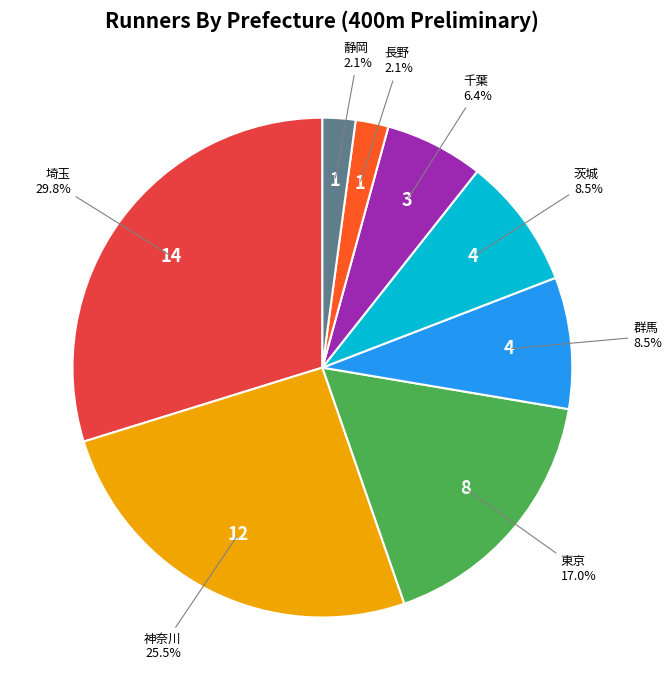

Does 埼玉 account for over 50% of the chart?

No